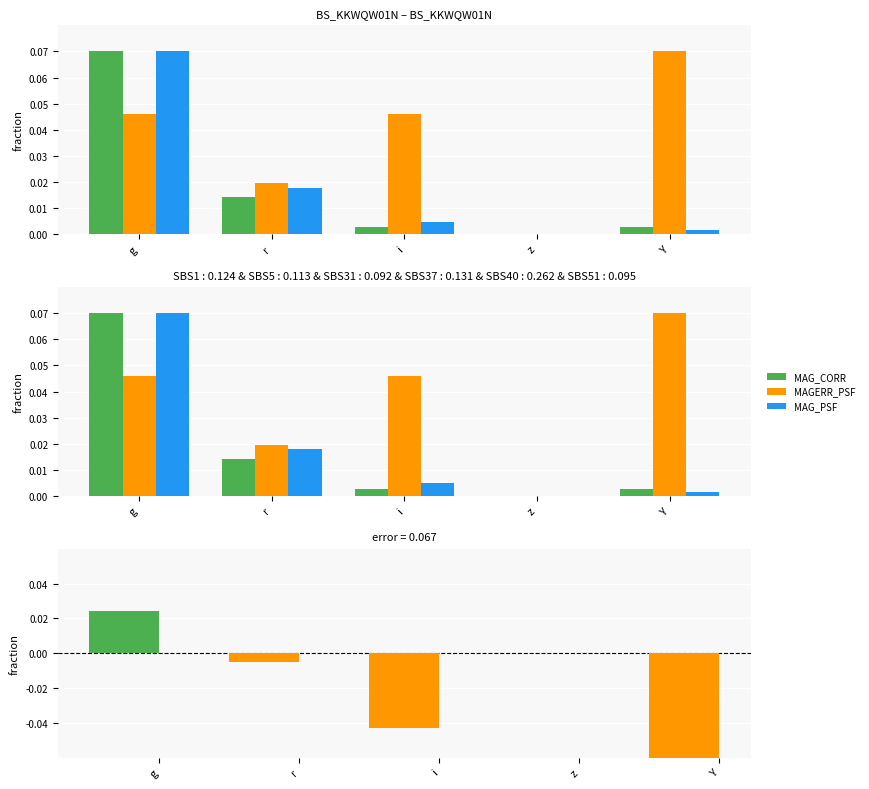

How many values in the MAGERR_PSF series exceed 0?

4